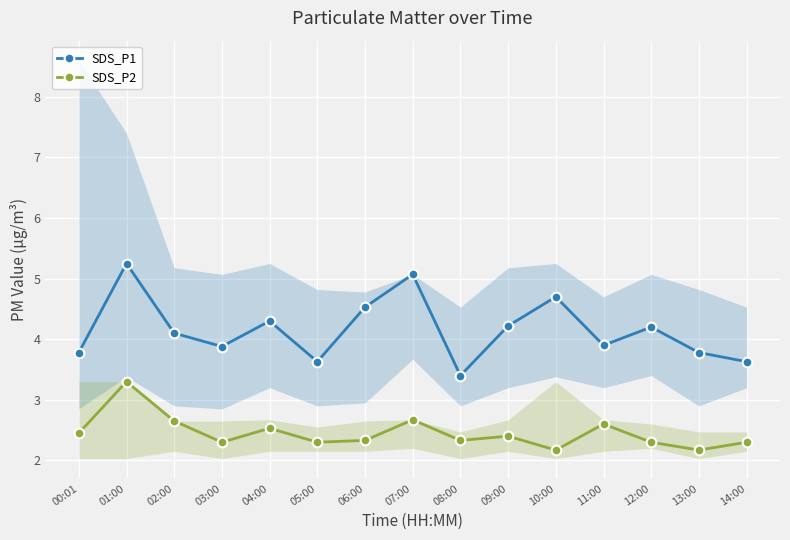

How many interior local peaks does the SDS_P2 series have?

5